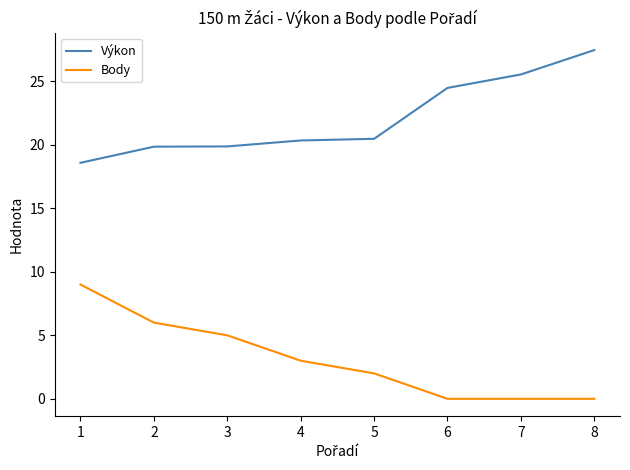

Reading right to left, transcribe all the data shown in this chart.

Výkon: 27.5	25.6	24.5	20.5	20.4	19.9	19.9	18.6
Body: 0.0	0.0	0.0	2.0	3.0	5.0	6.0	9.0